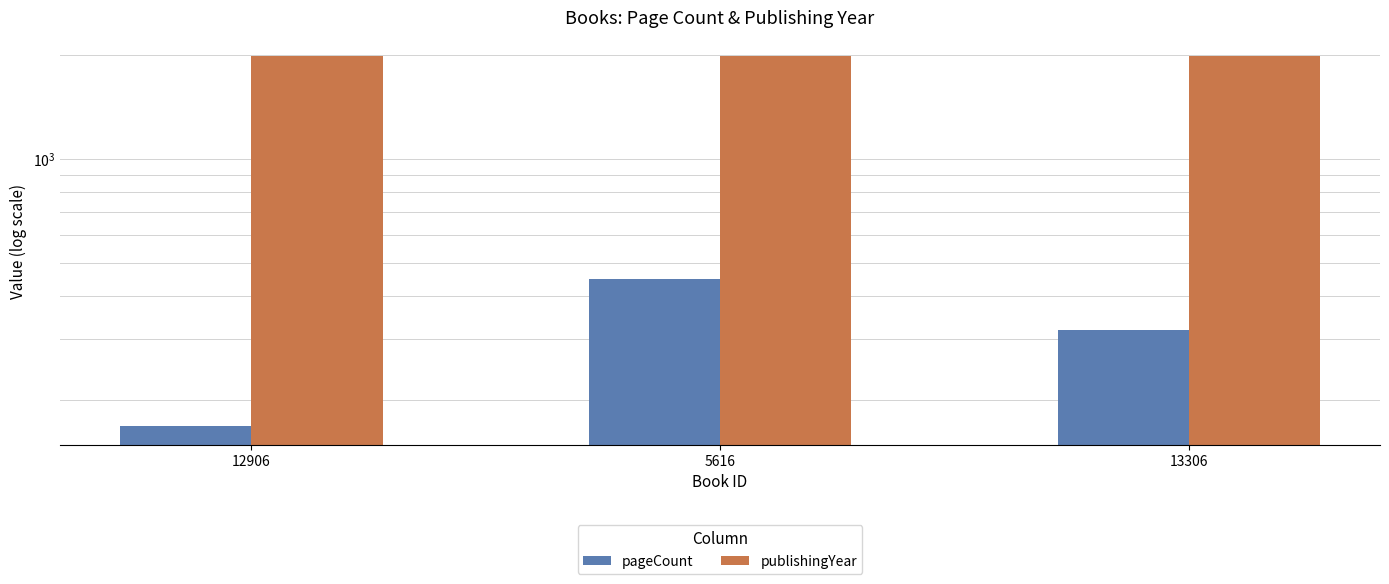

Count the pageCount values in the range 168 to 448.

3